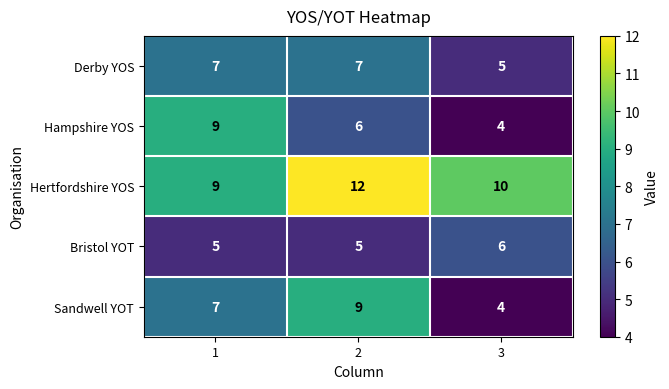

How many series are shown in this chart?

5